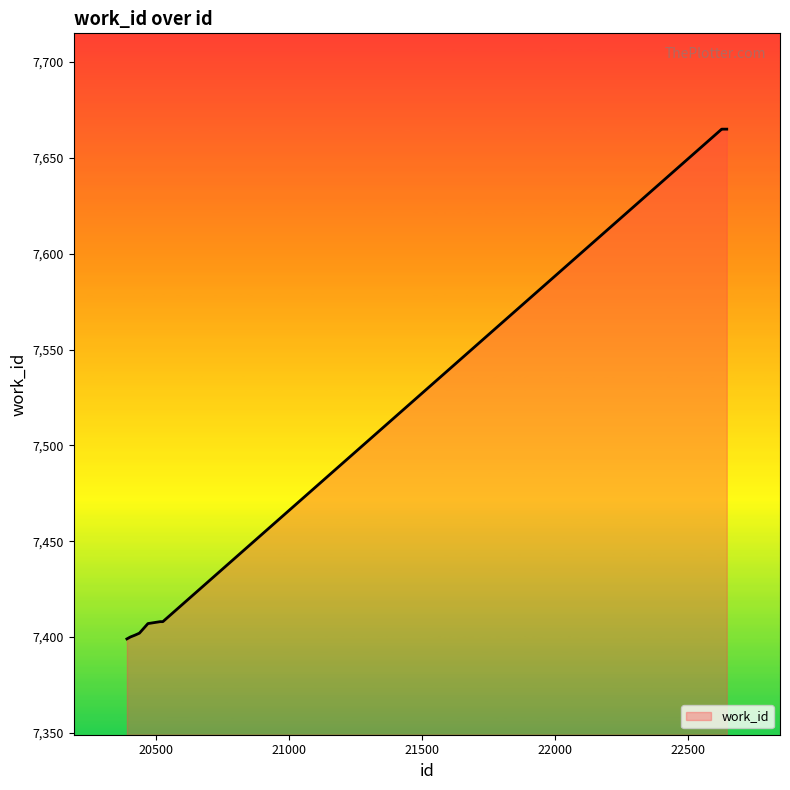

What is the maximum value shown in the chart?

7665